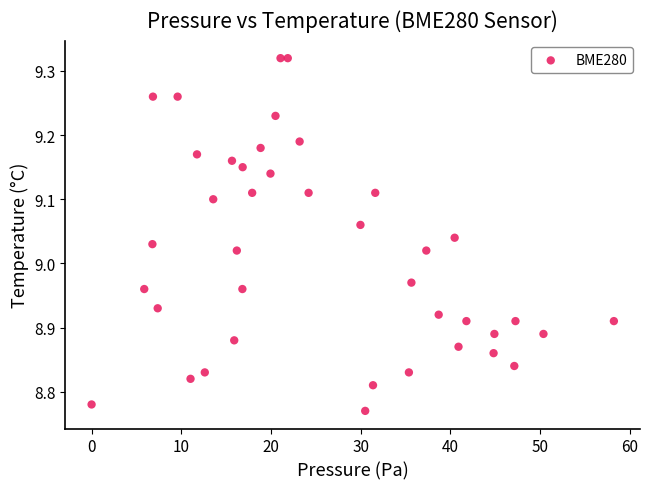

What is the range of X values (max minus min)?

58.2